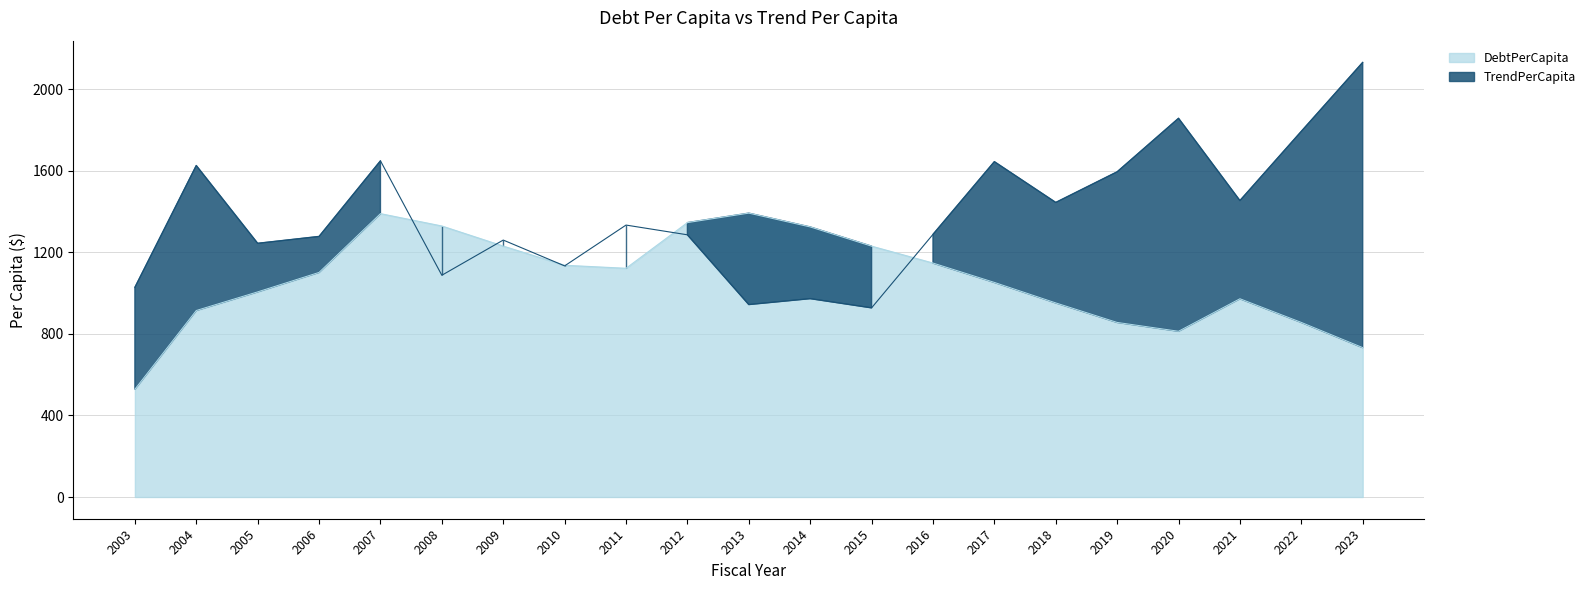

At which label is DebtPerCapita closest to 959?

2018